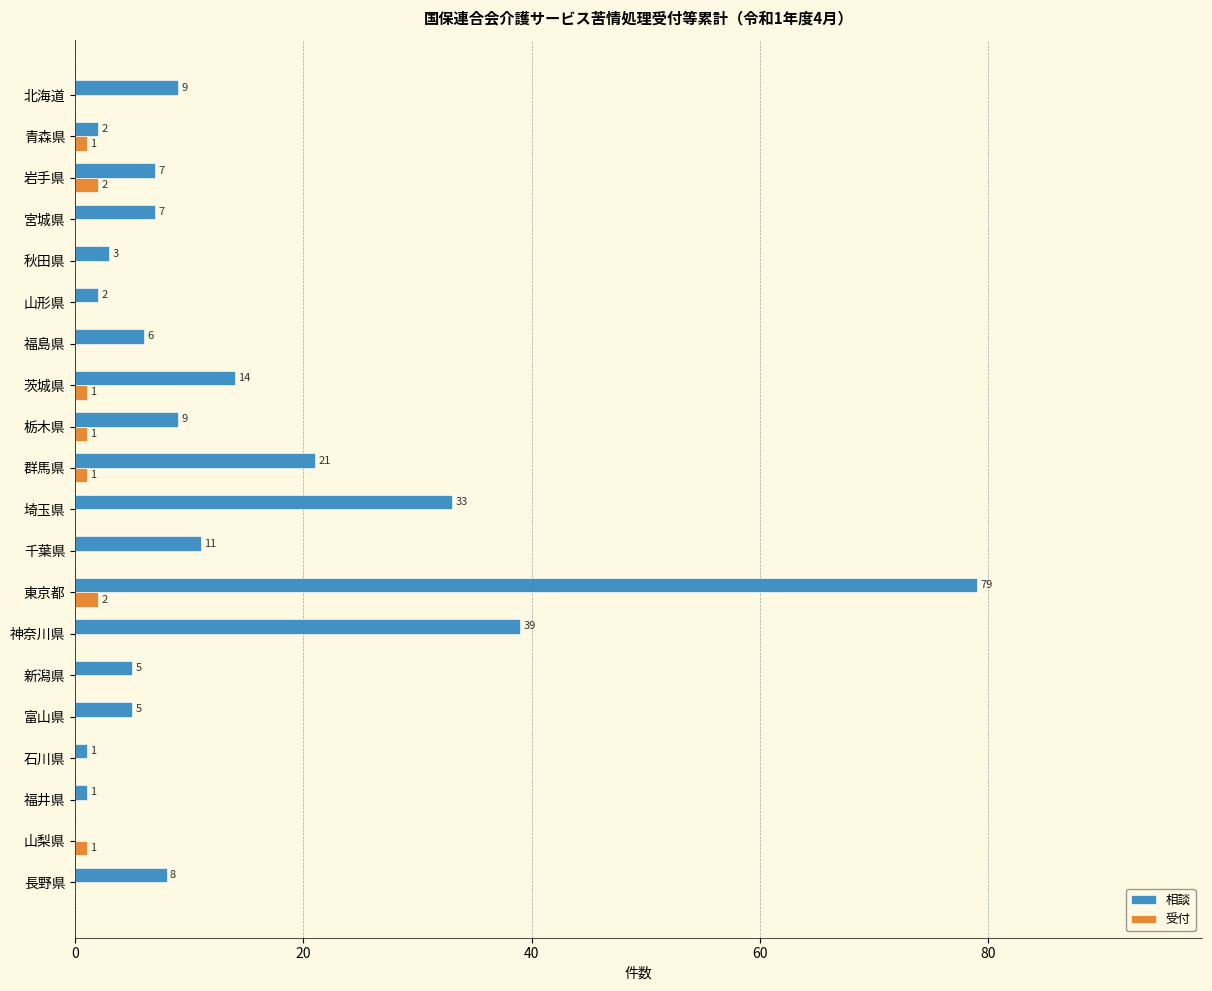

What is the highest value of the 相談 series?

79